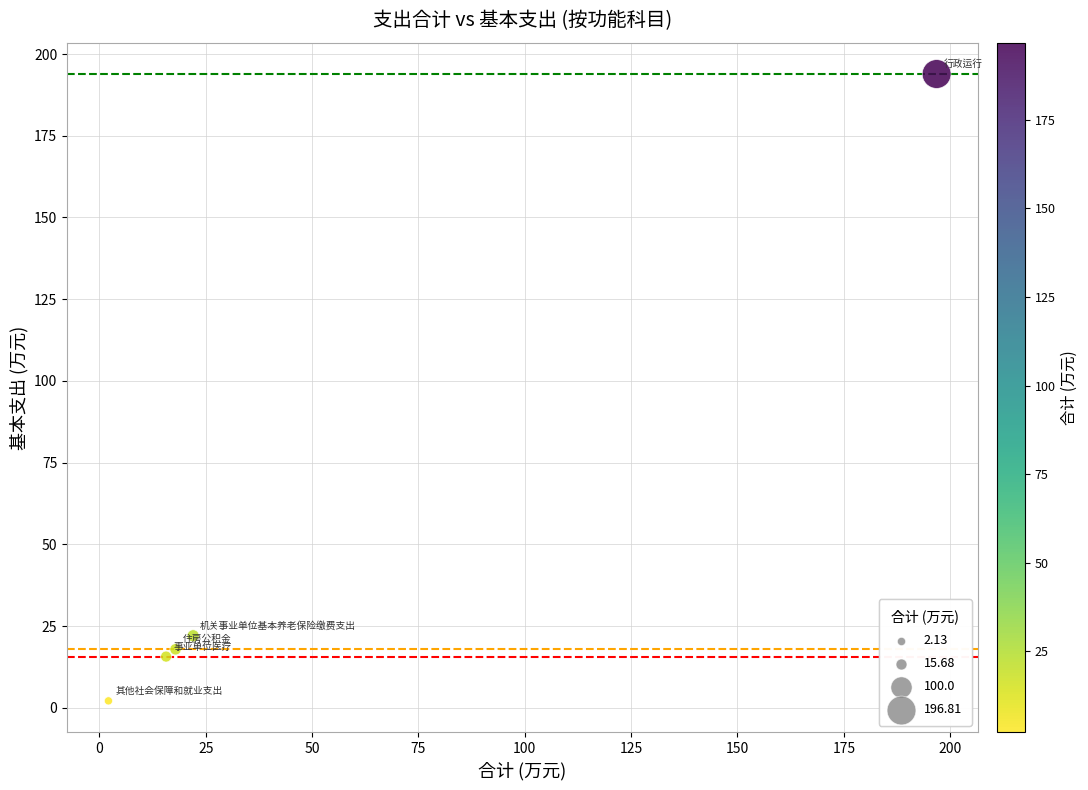

What is the average X value?

50.9